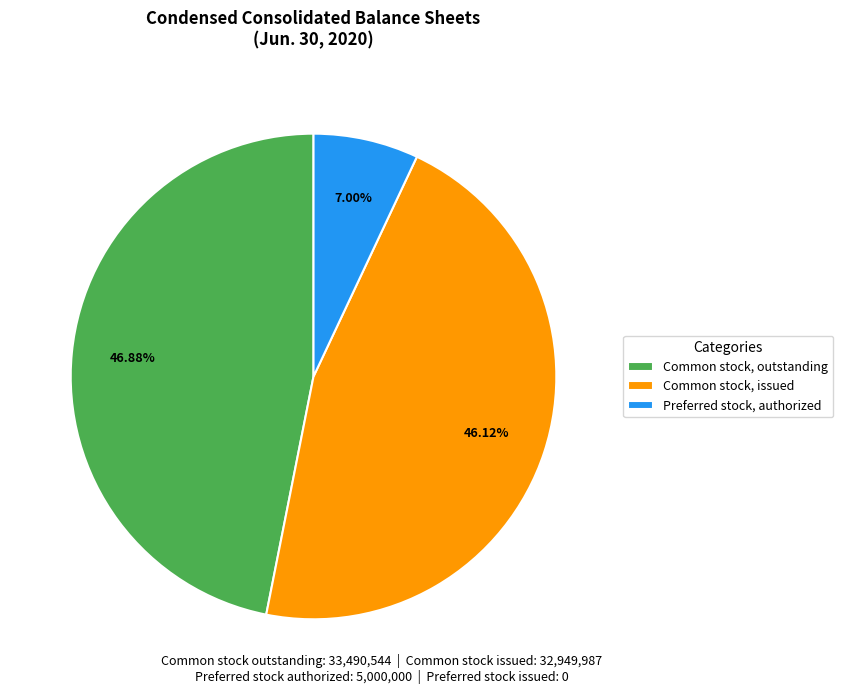

How many segments does this pie chart have?

3